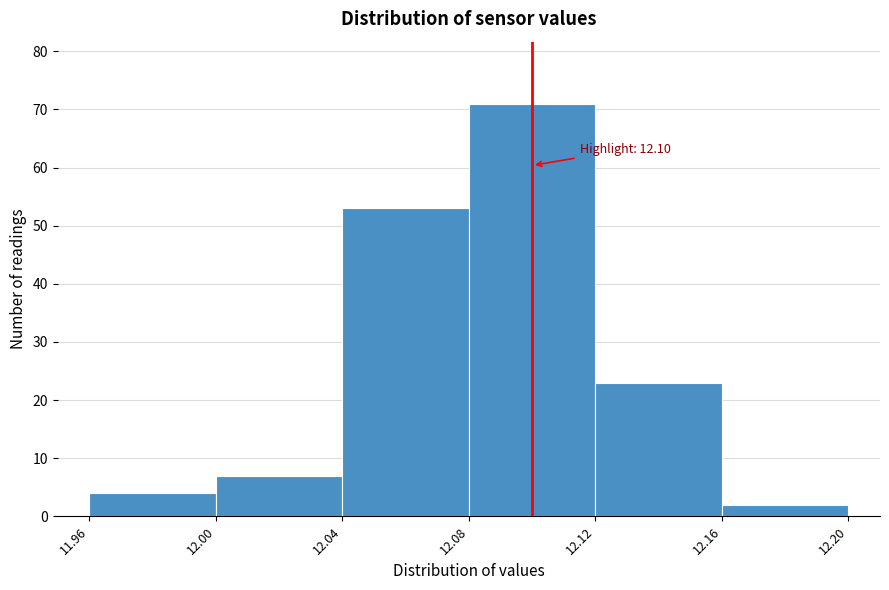

Which range on the x-axis has the tallest bar?

12.08 to 12.12